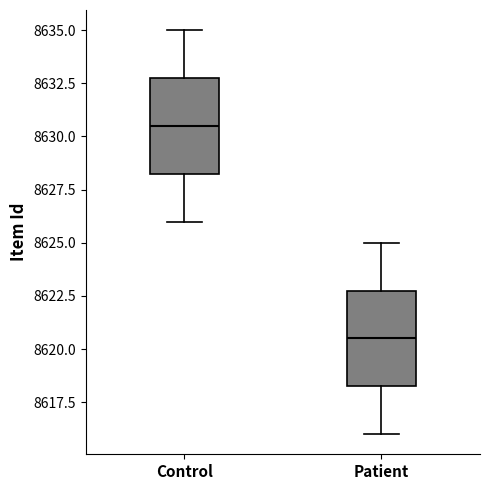

Where does the median line of the box for Control sit on the y-axis? The values are not printed on the chart, so give them approximately, as read against the axis.

8630.5